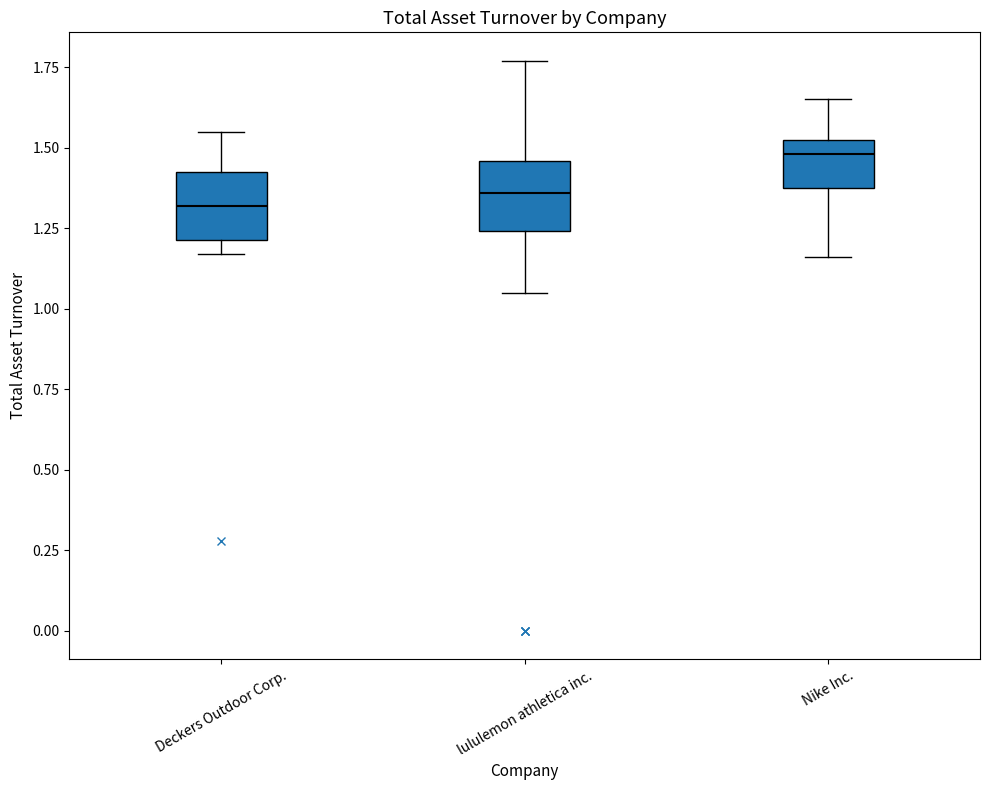

Where does the median line of the box for Nike Inc. sit on the y-axis? The values are not printed on the chart, so give them approximately, as read against the axis.

1.50